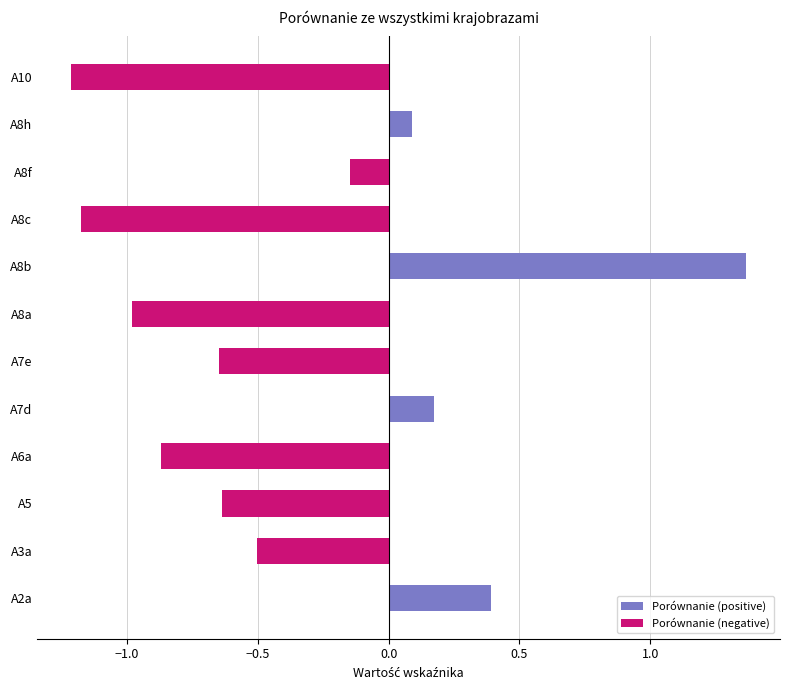

Reading left to right, what are all the values shown in this chart?

Porównanie (positive): 0.4	0.0	0.0	0.0	0.2	0.0	0.0	1.4	0.0	0.0	0.1	0.0
Porównanie (negative): 0.0	-0.5	-0.6	-0.9	0.0	-0.6	-1.0	0.0	-1.2	-0.1	0.0	-1.2